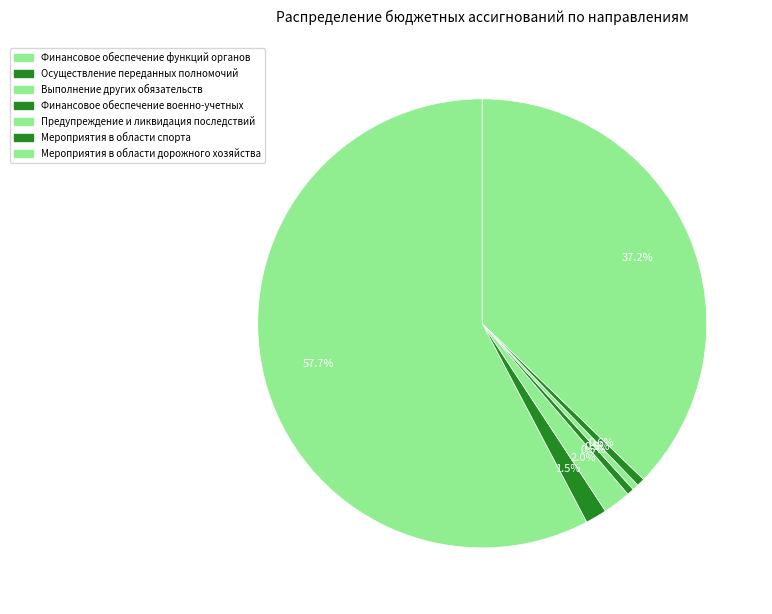

How much of the chart is everything except Осуществление переданных полномочий?

98.5%